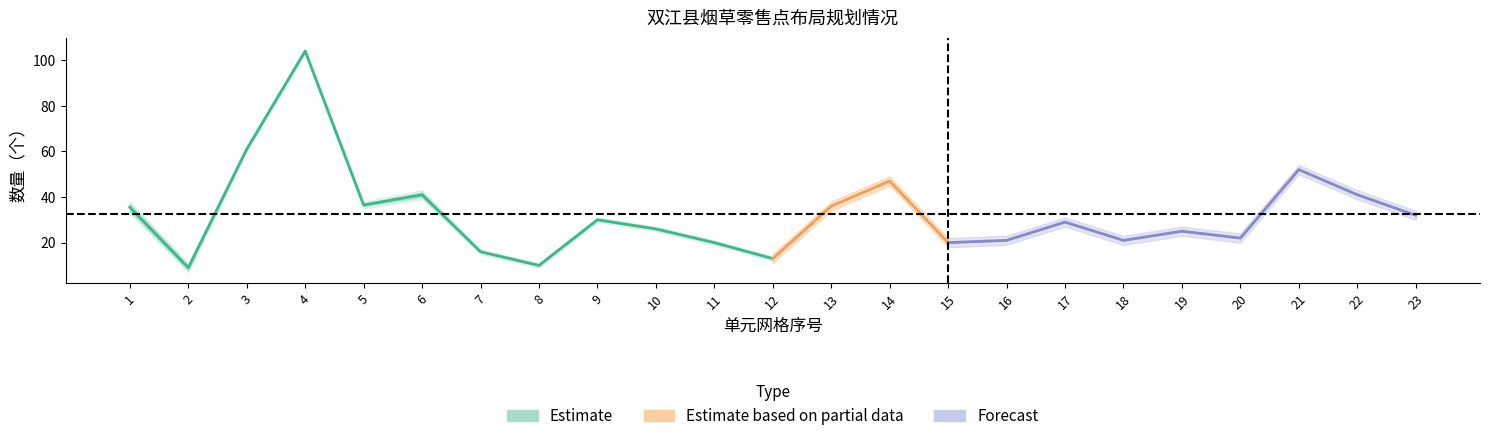

Does the chart have visible grid lines?

No